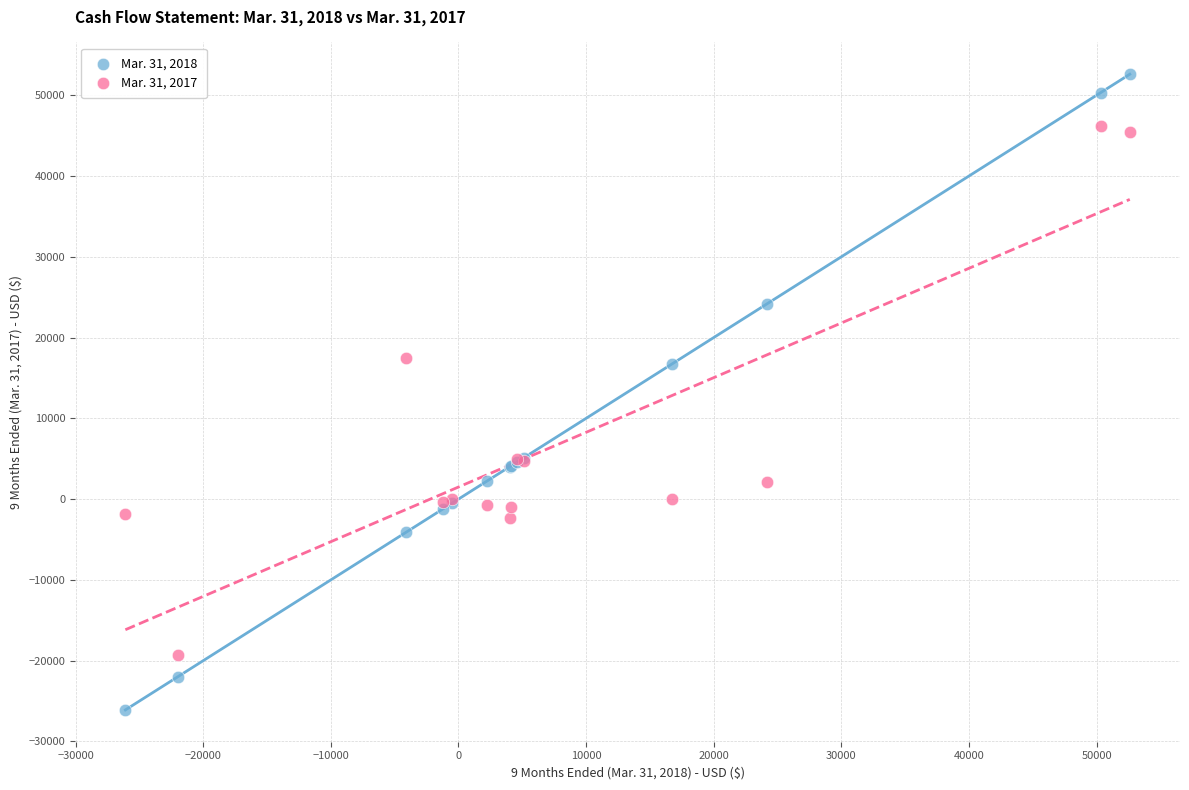

Which series reaches the minimum Y coordinate?

Mar. 31, 2018